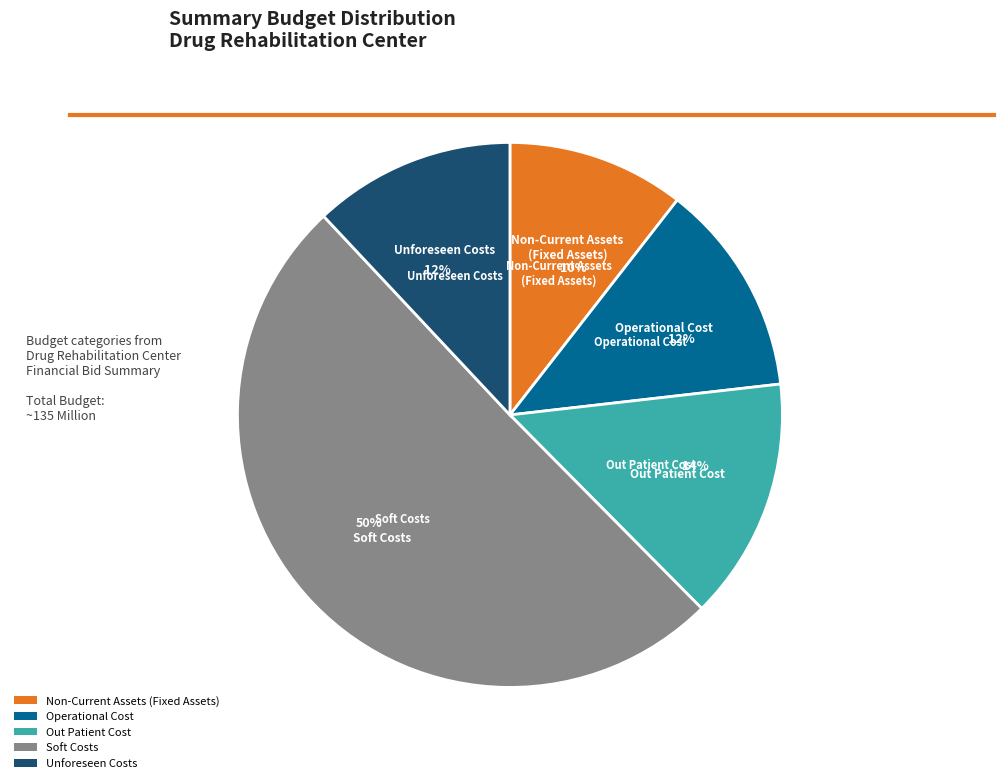

Which category has the smallest portion of the pie?

Non-Current Assets
(Fixed Assets)